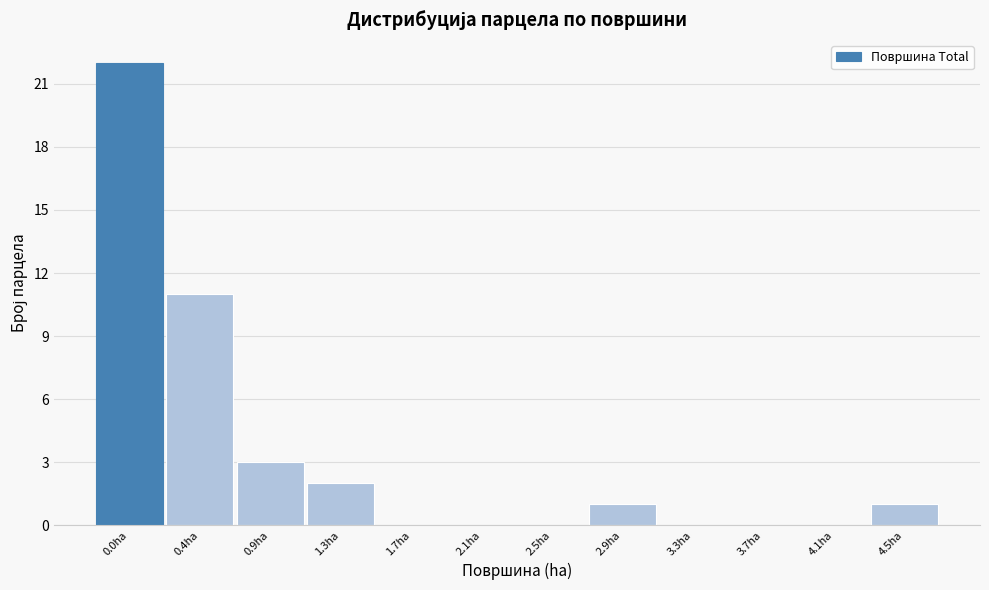

What is the maximum value shown in the chart?

22